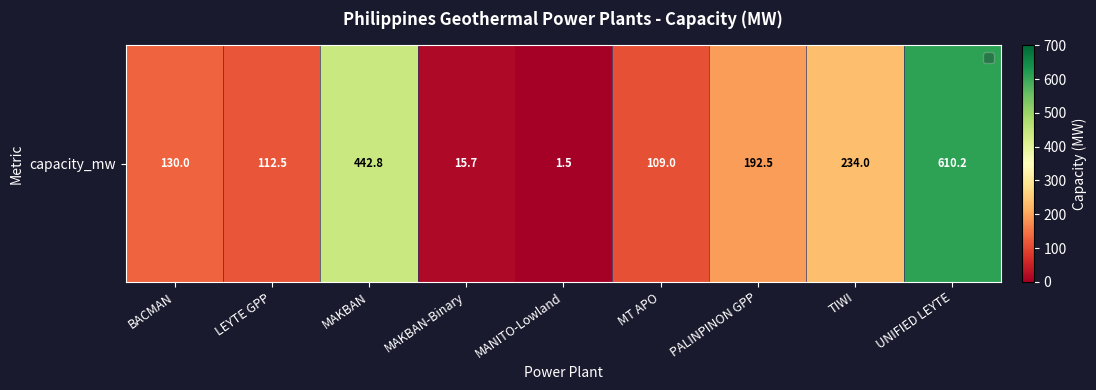

Rank the categories by value from highest to lowest.

UNIFIED LEYTE, MAKBAN, TIWI, PALINPINON GPP, BACMAN, LEYTE GPP, MT APO, MAKBAN-Binary, MANITO-Lowland